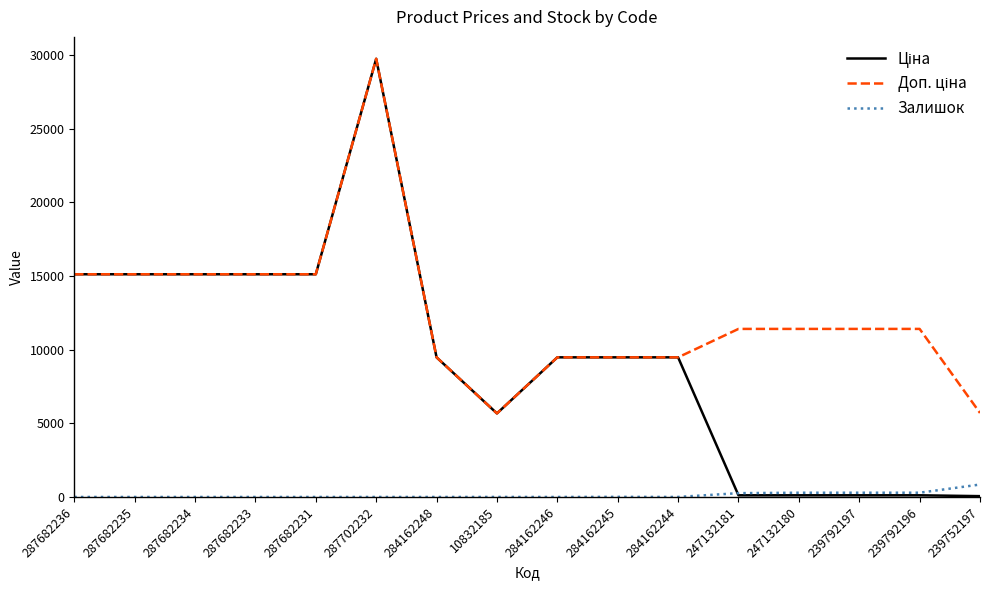

What is the sum of the Залишок values at 287682236 and 239792197?

289.0